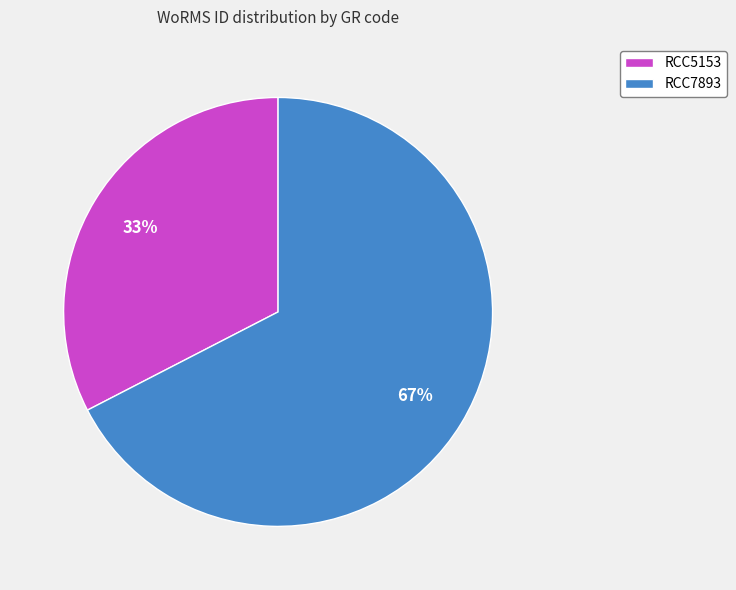

How many slices are in this pie chart?

2